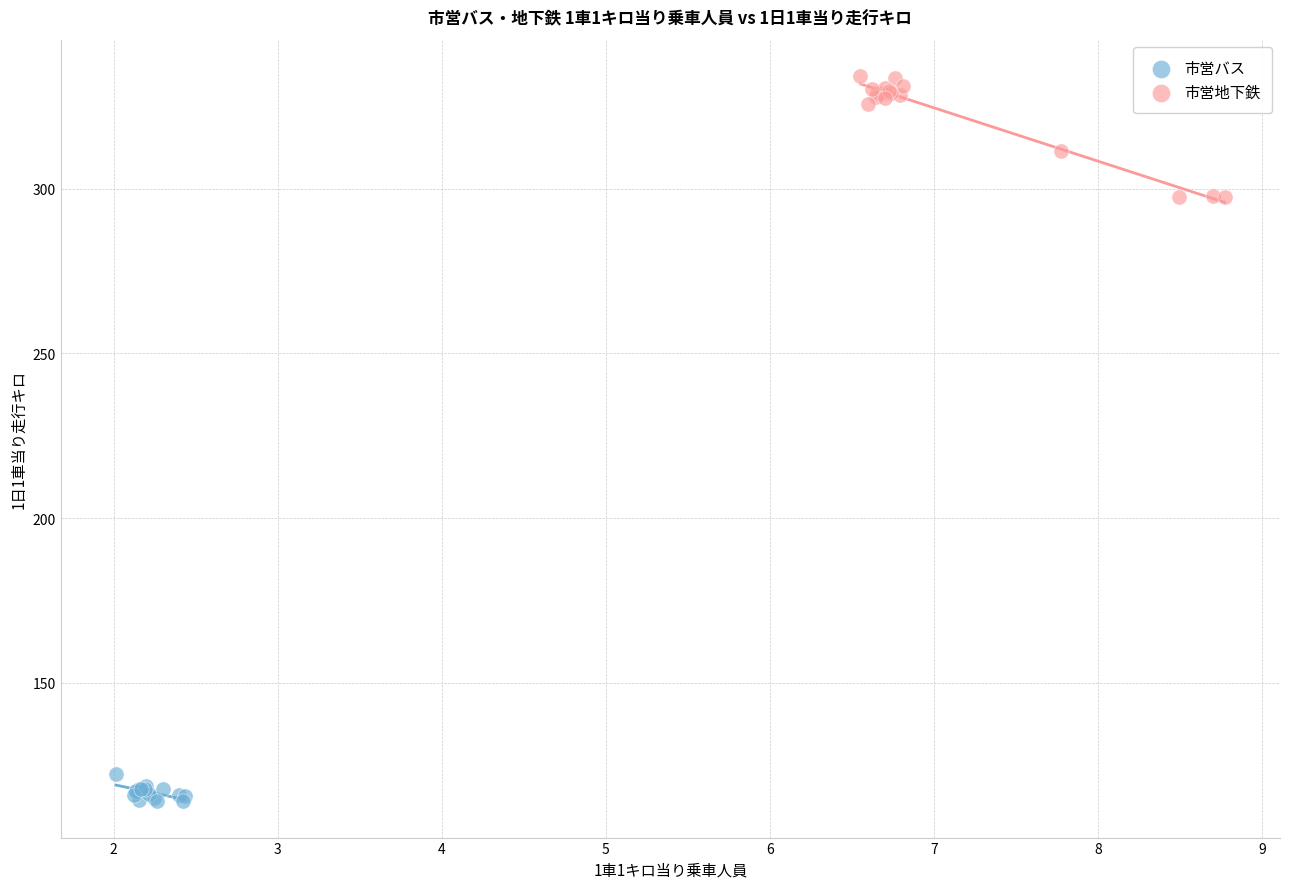

Which series contains the lowest Y value?

市営バス